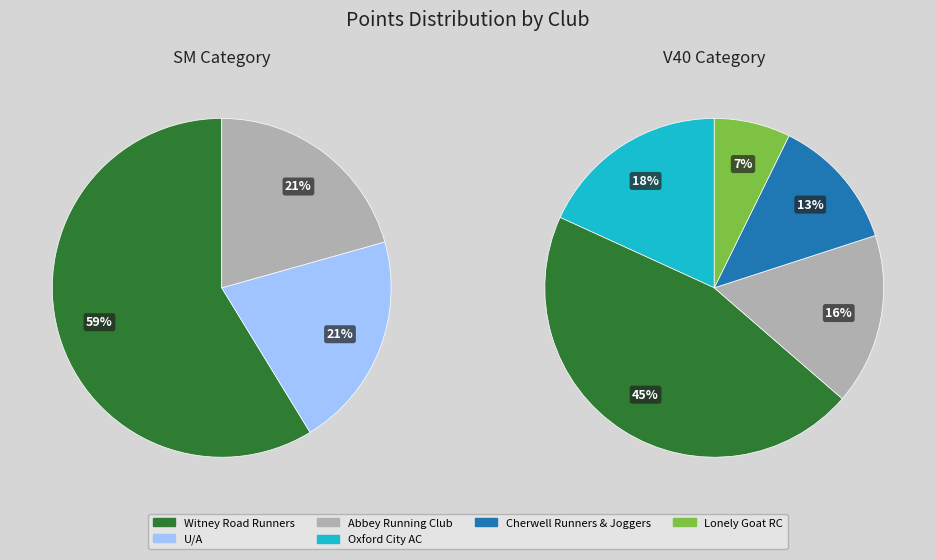

Is it true that Lonely Goat RC is 1% of the pie?

False